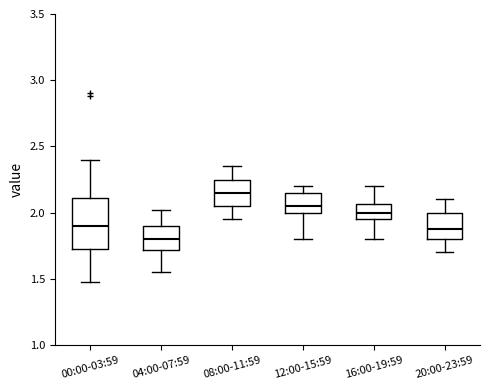

Where does the upper whisker of the box for 16:00-19:59 end on the y-axis? The values are not printed on the chart, so give them approximately, as read against the axis.

2.20